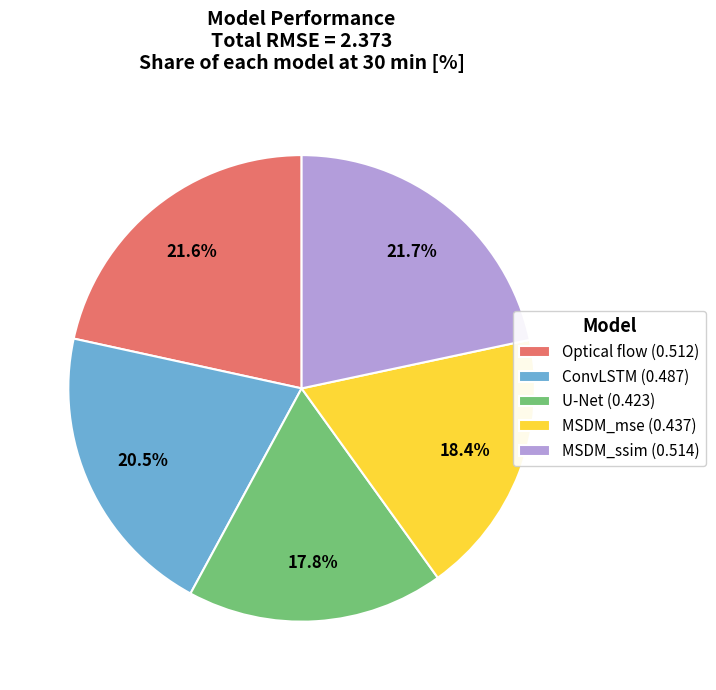

What percentage do MSDM_mse and MSDM_ssim together represent?

40.1%